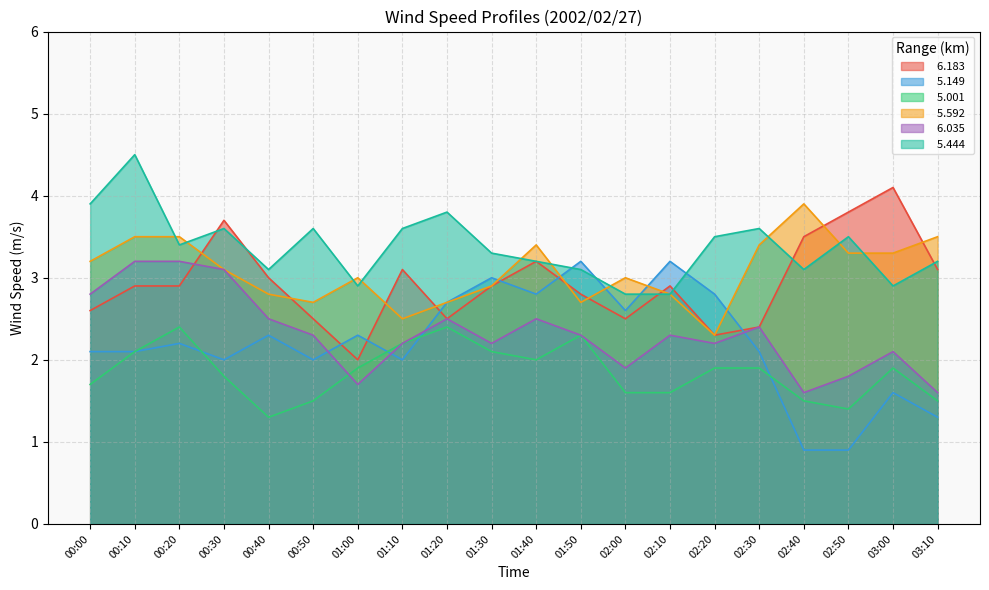

Does the chart display data point markers on the line(s)?

No